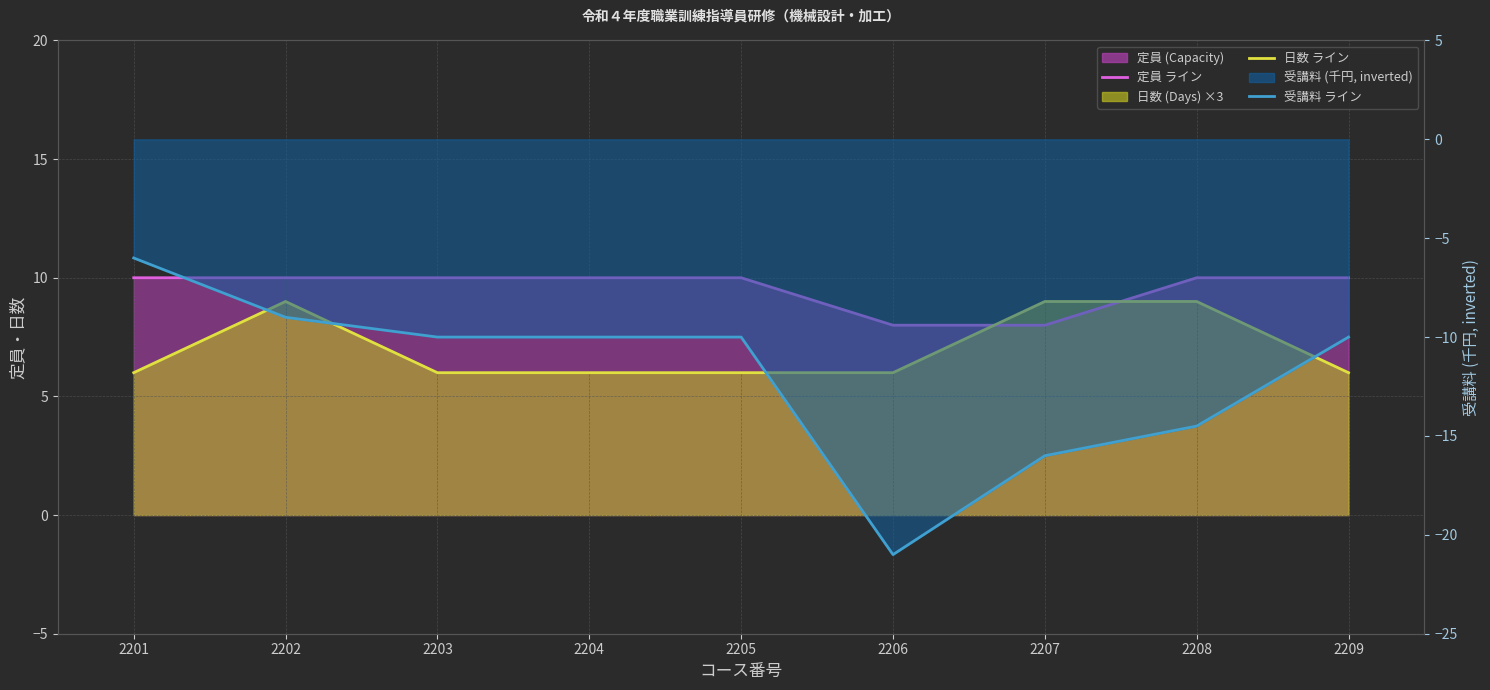

True or false: 日数 平均ライン and 受講料 ライン cross at least once.

False